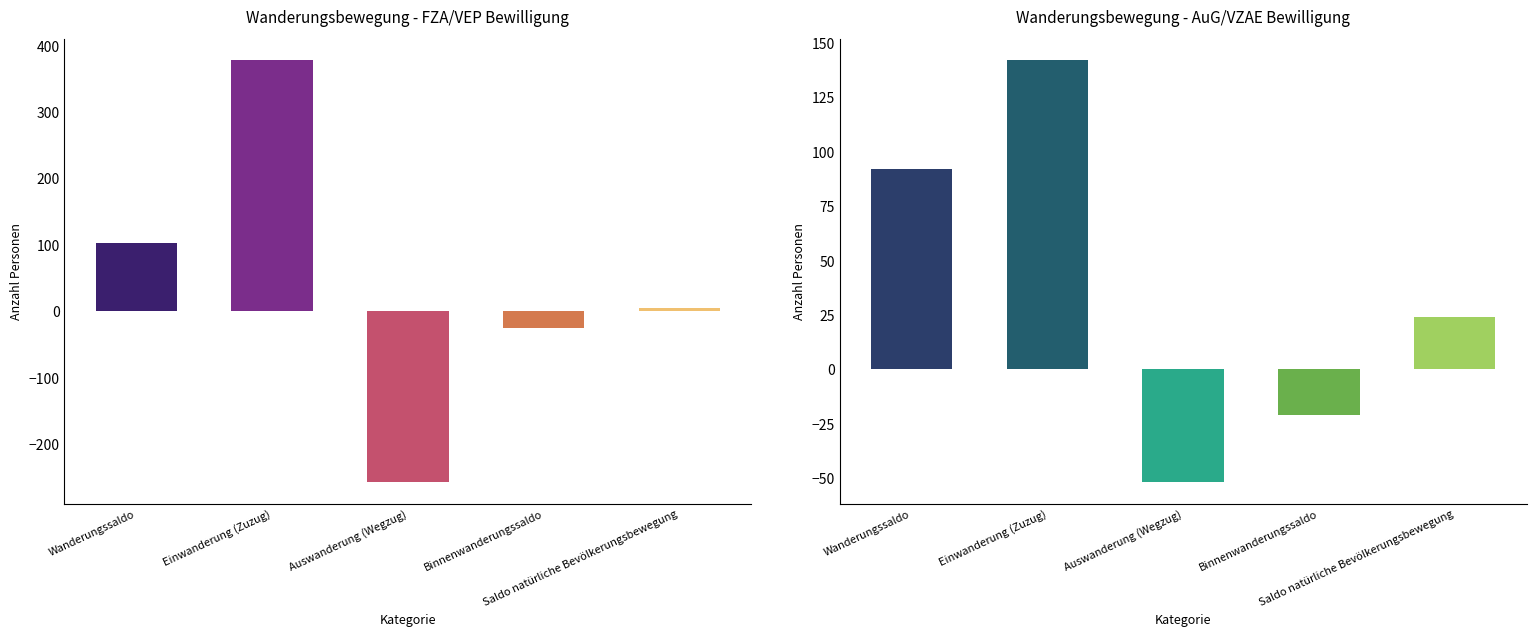

Reading left to right, extract all data points from this chart.

Wanderungssaldo: AuG/VZAE=92	FZA/VEP=102	Total=194
Einwanderung (Zuzug): AuG/VZAE=142	FZA/VEP=378	Total=520
Auswanderung (Wegzug): AuG/VZAE=-52	FZA/VEP=-258	Total=-310
Binnenwanderungssaldo: AuG/VZAE=-21	FZA/VEP=-25	Total=-46
Saldo natürliche Bevölkerungsbewegung: AuG/VZAE=24	FZA/VEP=4	Total=28